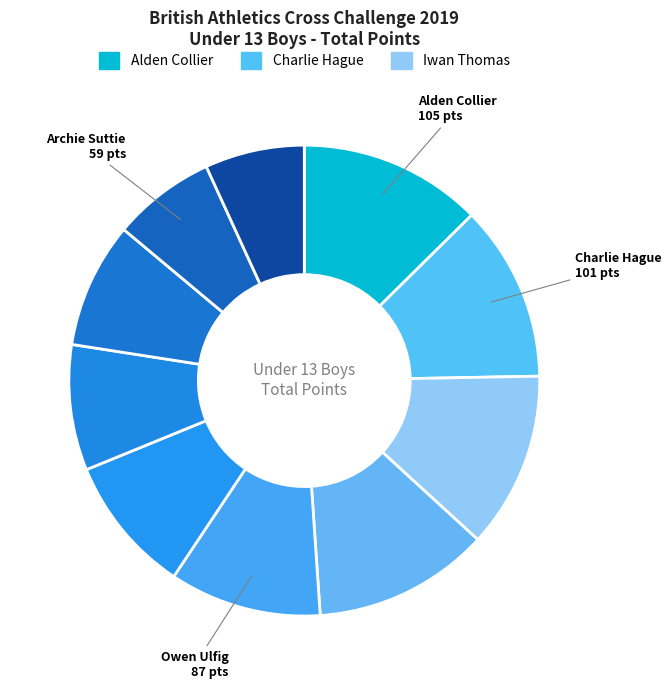

How many slices are in this pie chart?

10